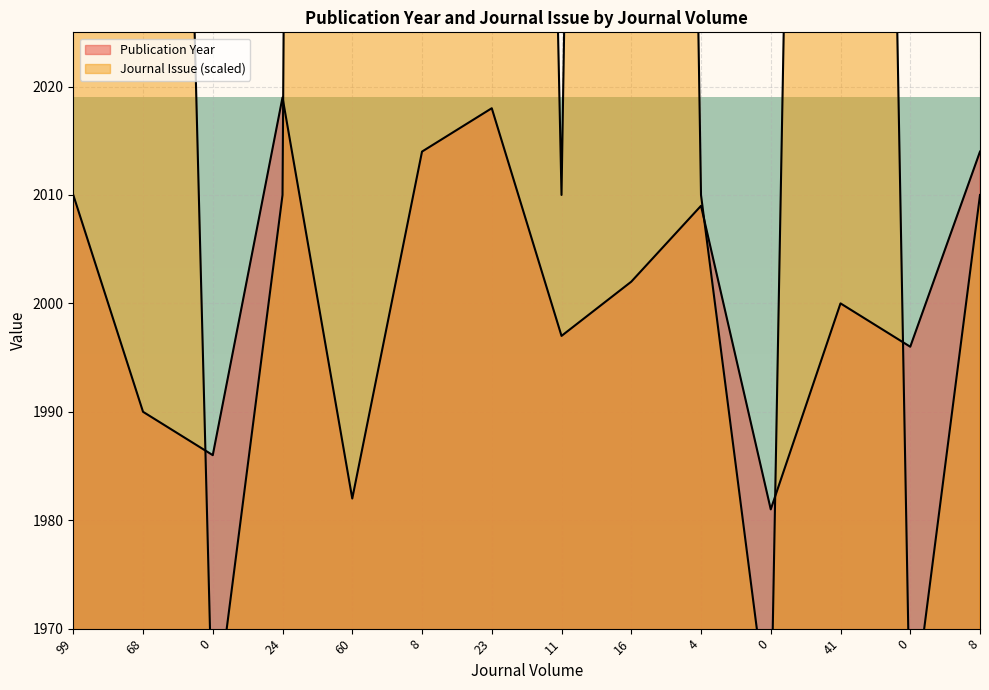

How many values in the Publication Year series are below 2002?

7